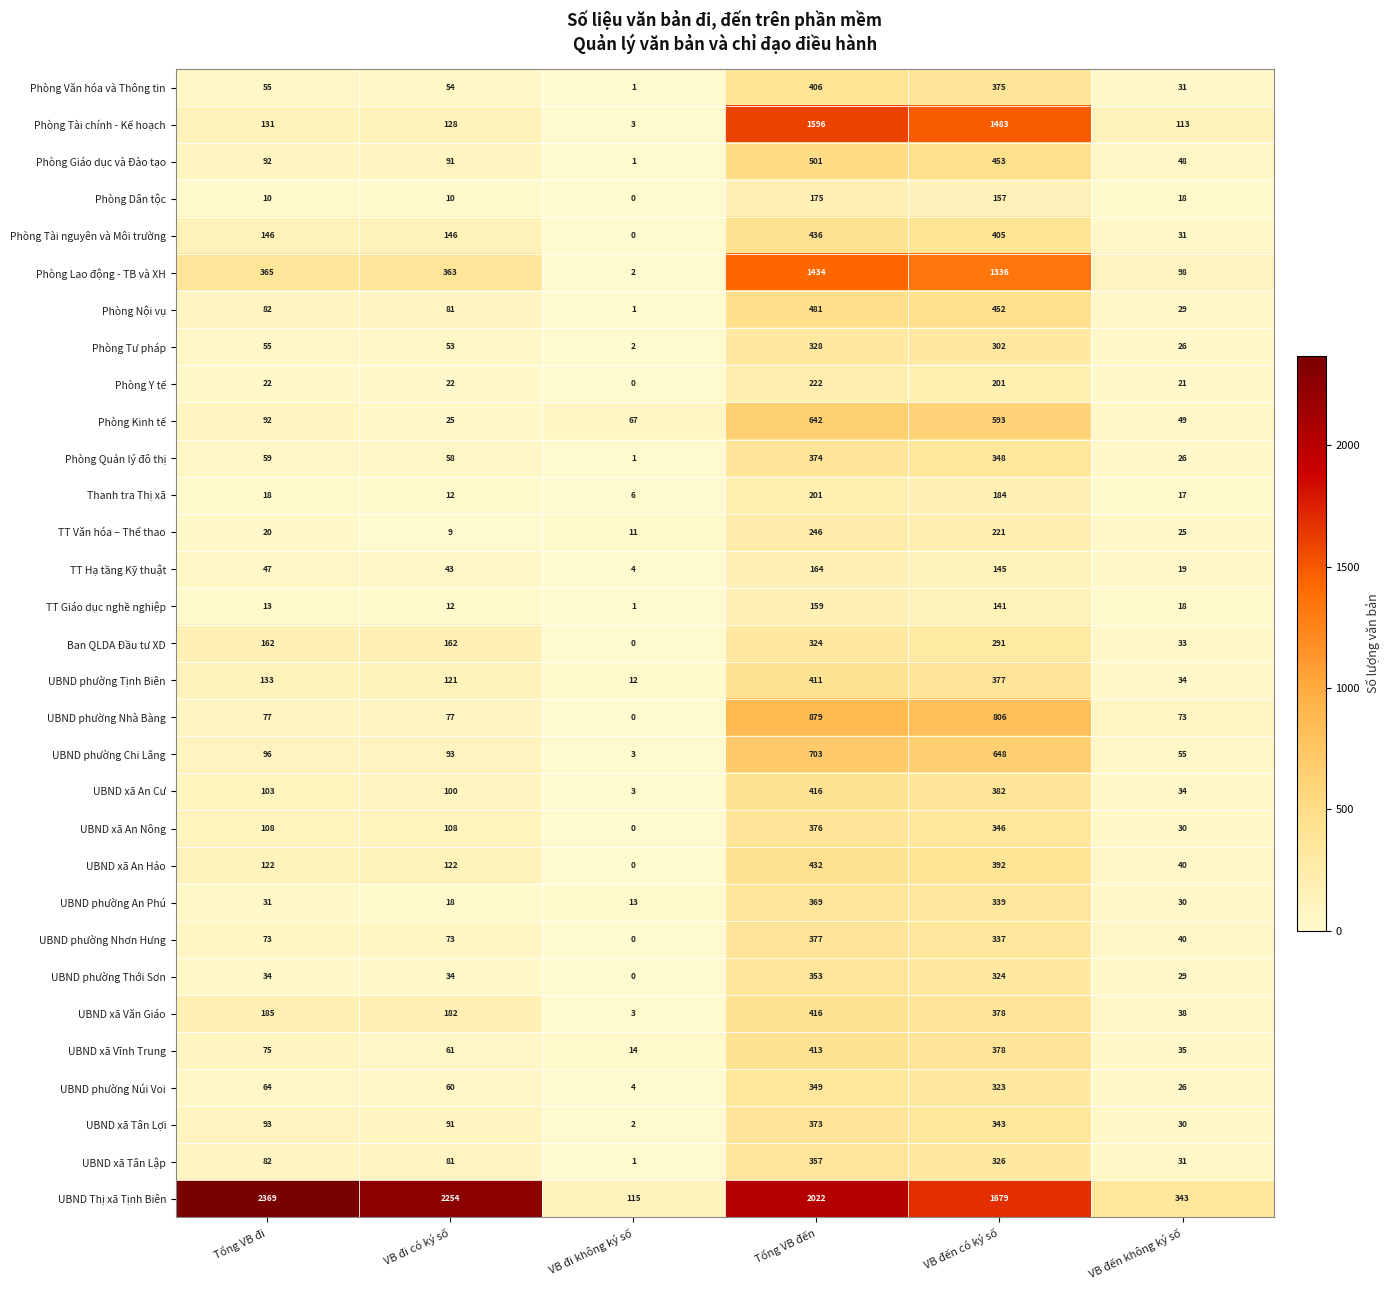

Is it true that UBND xã An Hảo equals 66 at VB đến không ký số?

False